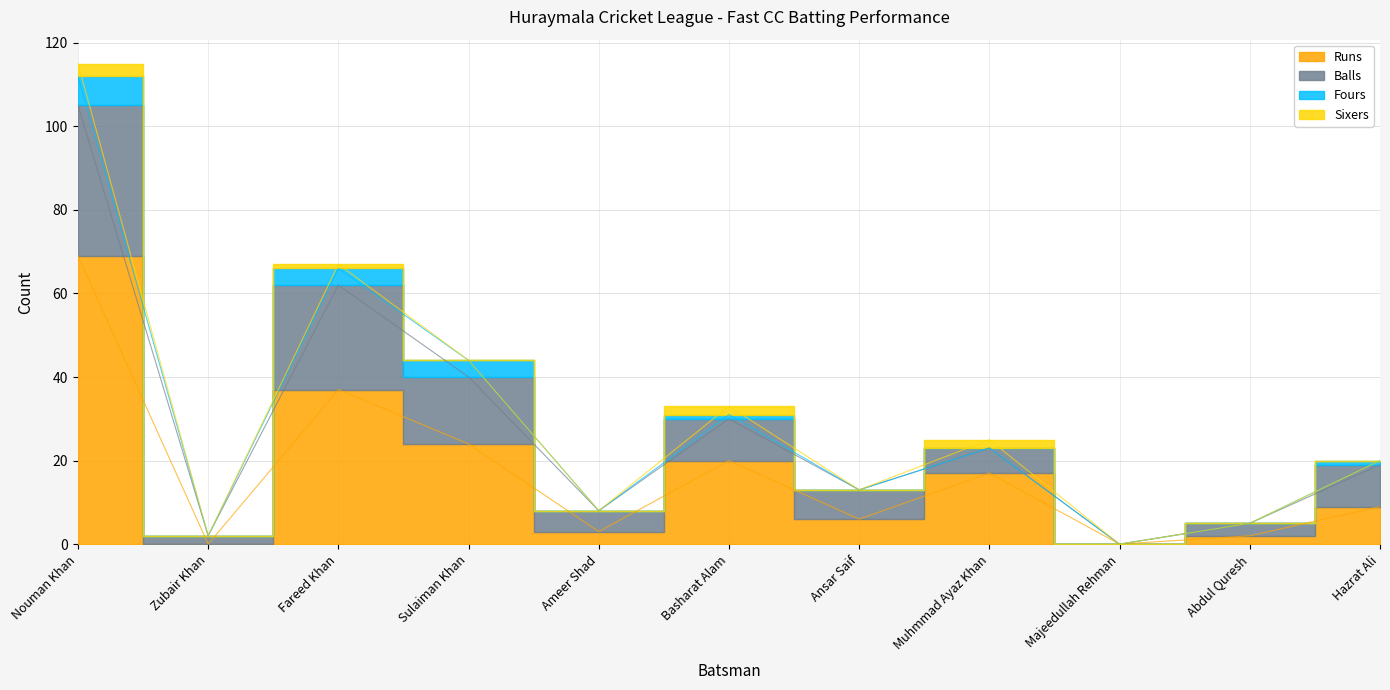

Is the value of Runs at Sulaiman Khan greater than the value of Balls at Zubair Khan?

Yes